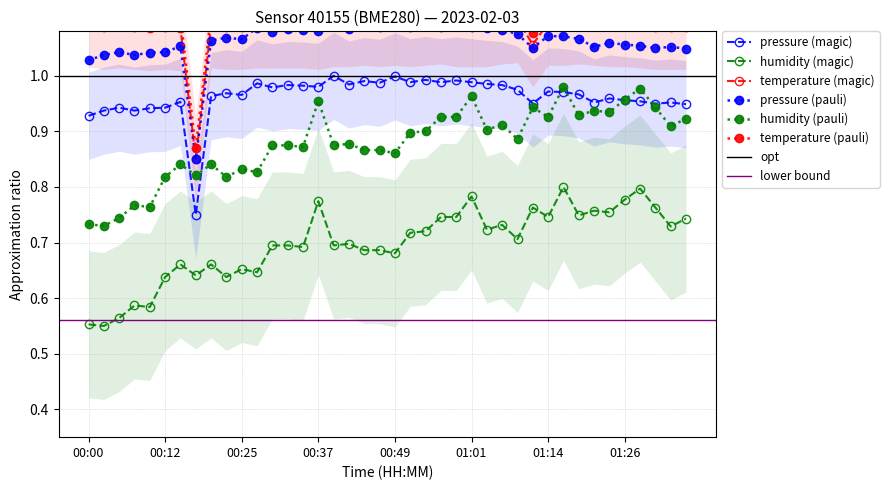

True or false: humidity and pressure intersect in this chart.

False